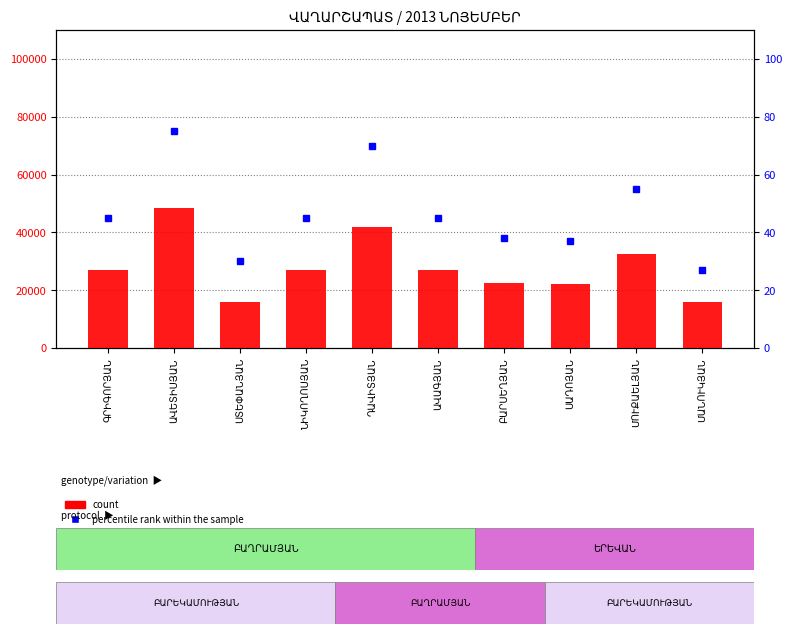

The value of percentile rank within the sample at ԱՎԵՏԻՍՅԱՆ is 133. True or false?

False